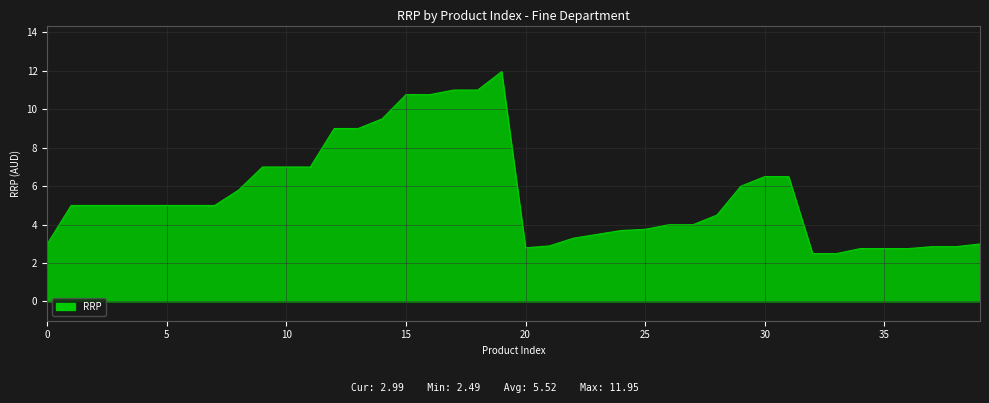

What is the minimum value shown in the chart?

2.5